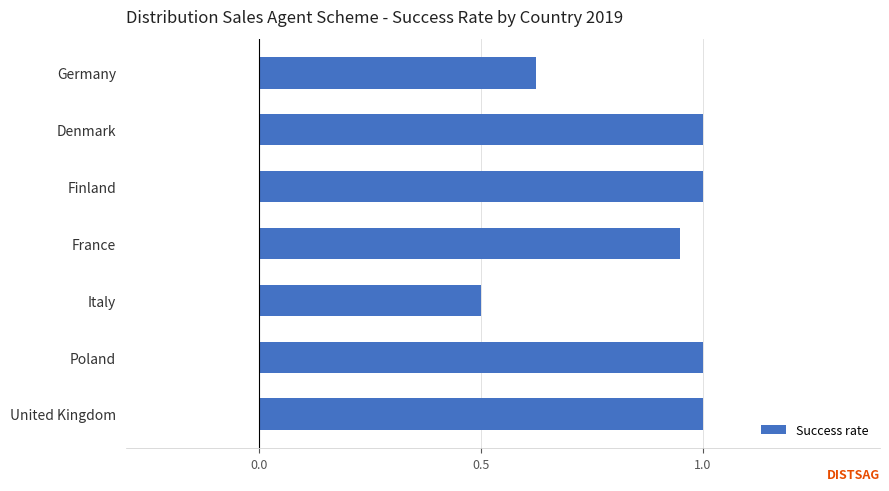

What is the sum of all values?

6.1